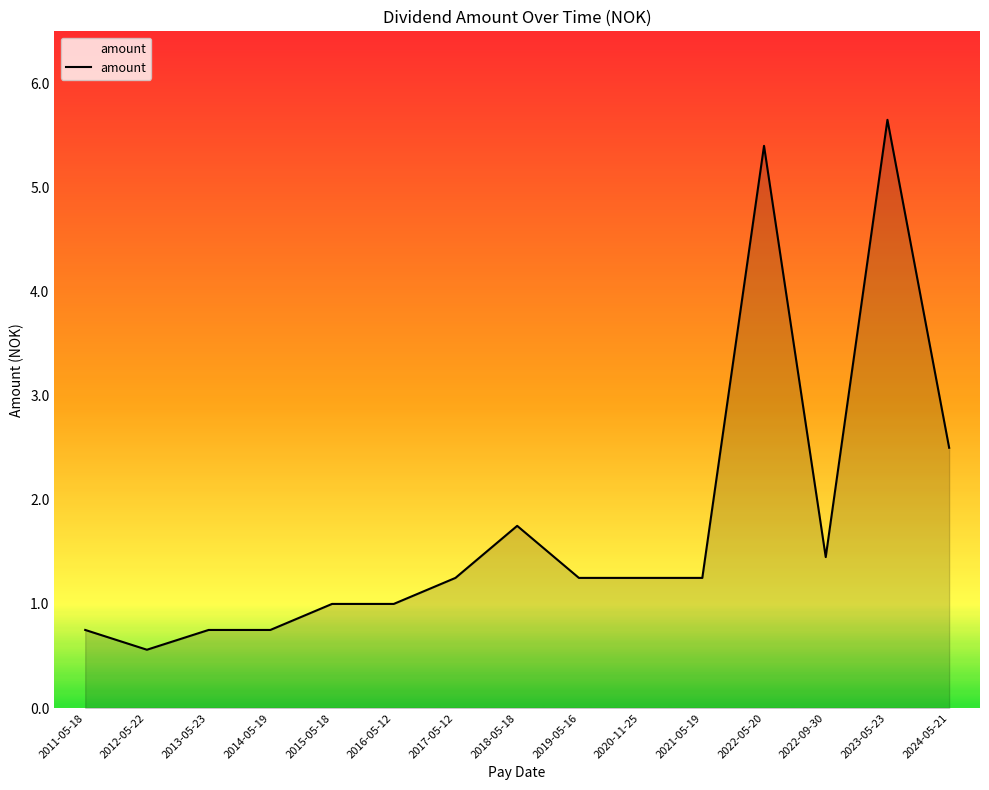

Which has a higher value, 2024-05-21 or 2012-05-22?

2024-05-21